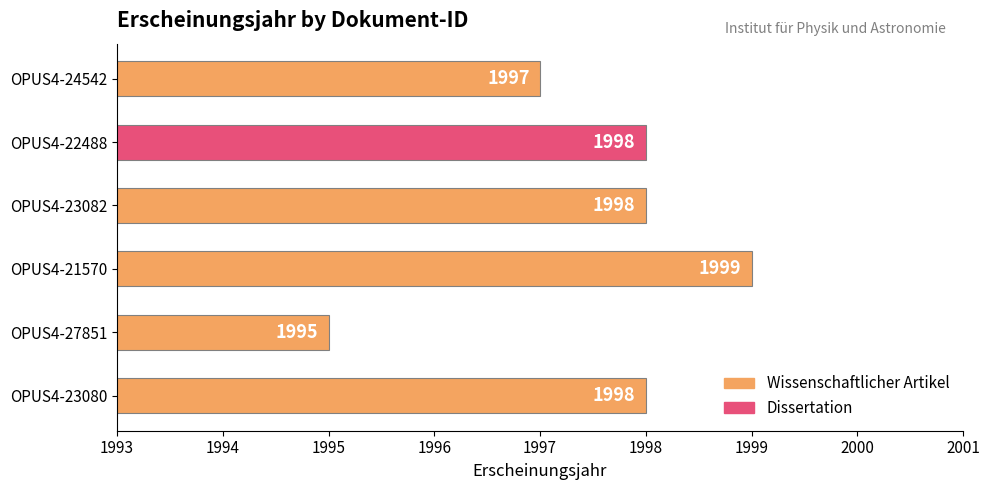

What is the change in value from OPUS4-21570 to OPUS4-24542?

-2